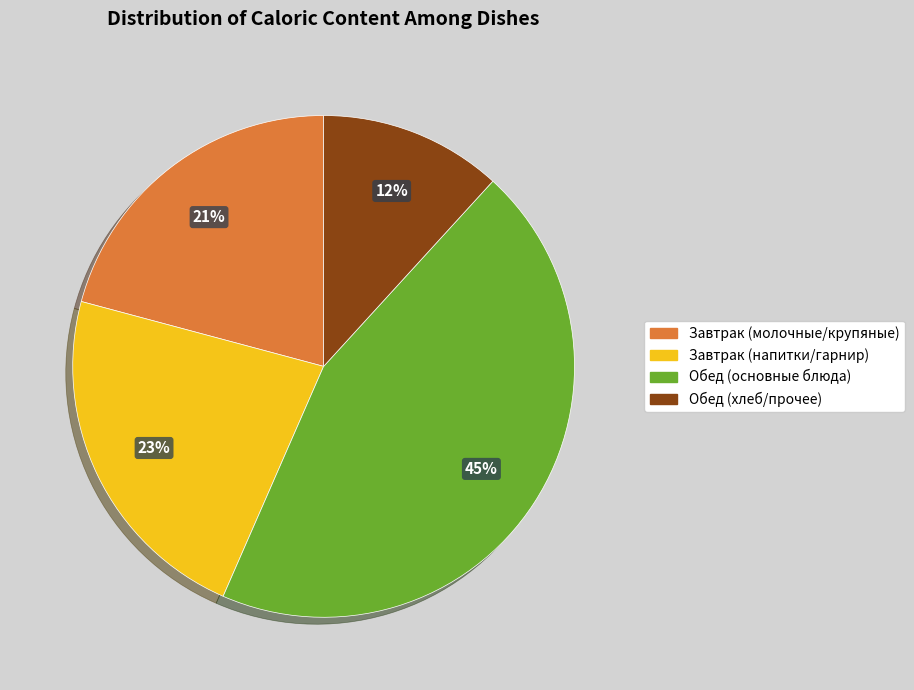

To the nearest percent, what is the difference between the largest and smallest slice percentages?

33%